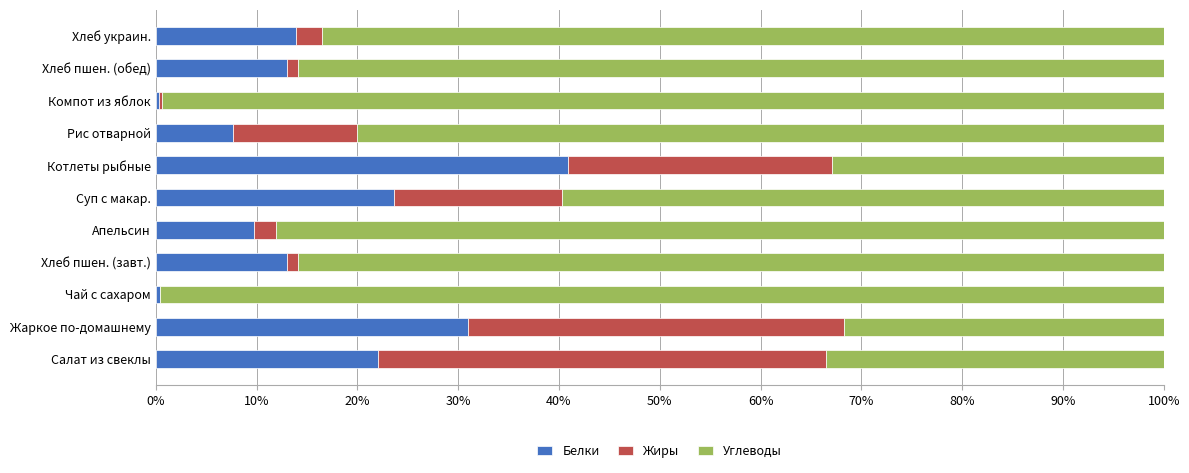

How many categories are shown in the chart?

11